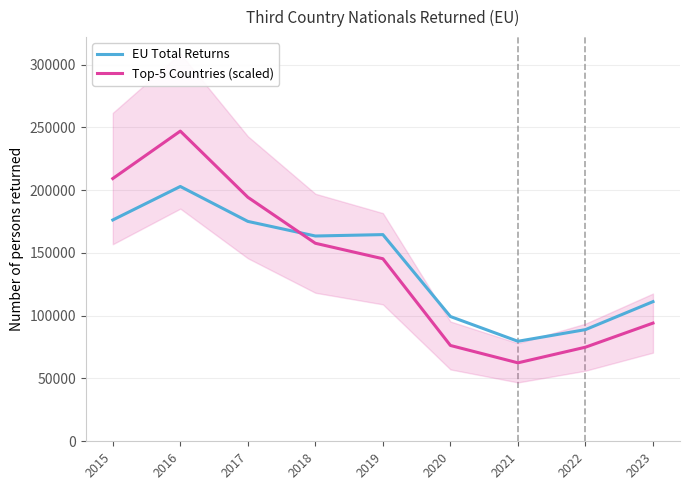

At how many categories does at least one series exceed 173340?

3